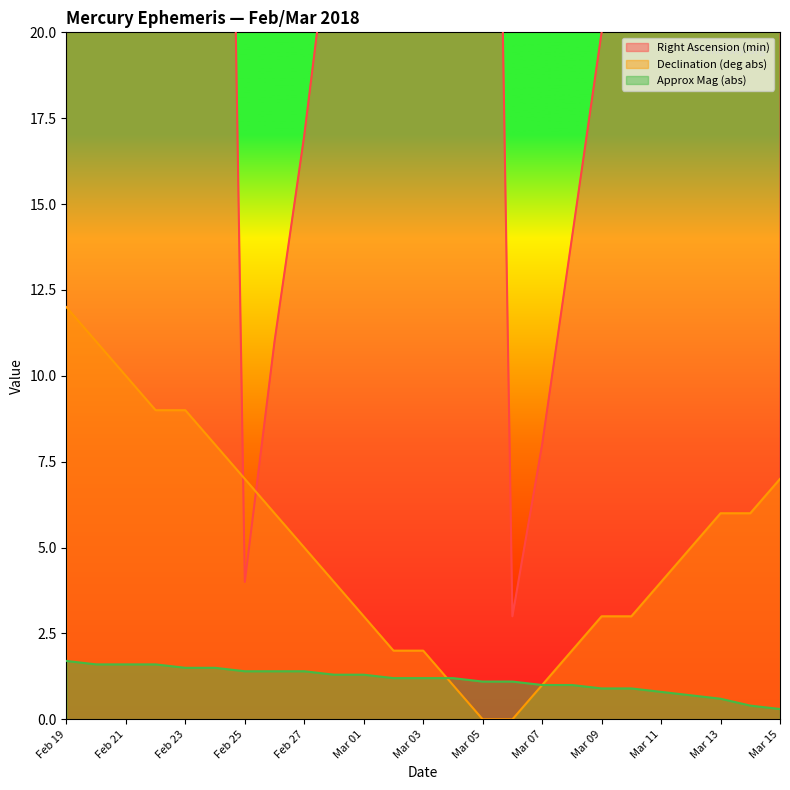

At which category is the sum across all series the highest?

Feb 24